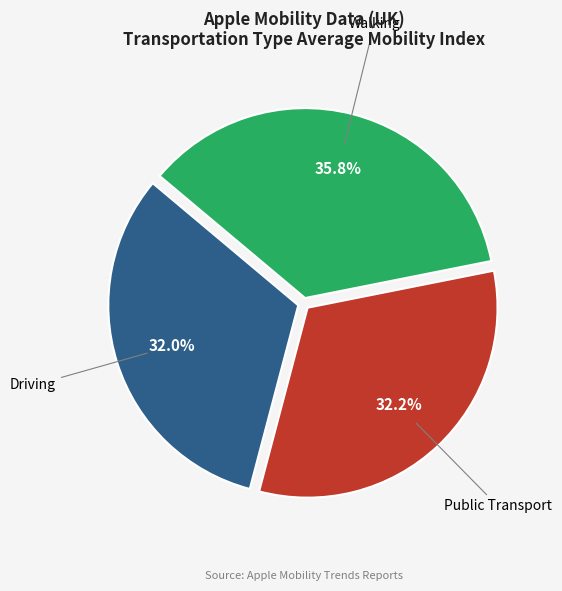

Does any single category account for the majority?

No